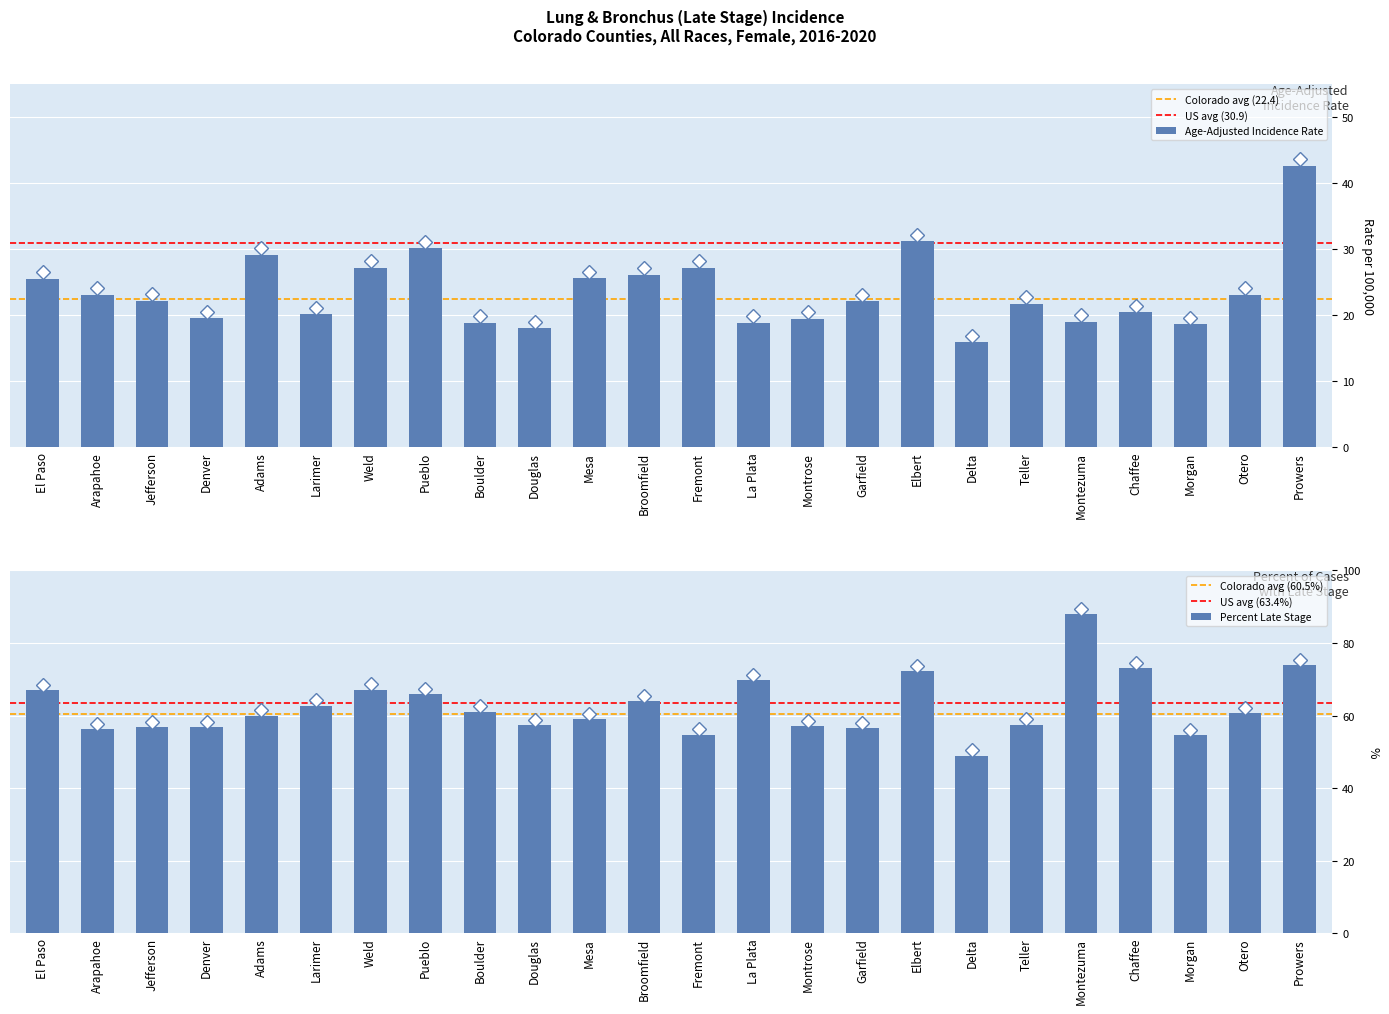

What position from the left is Pueblo?

8